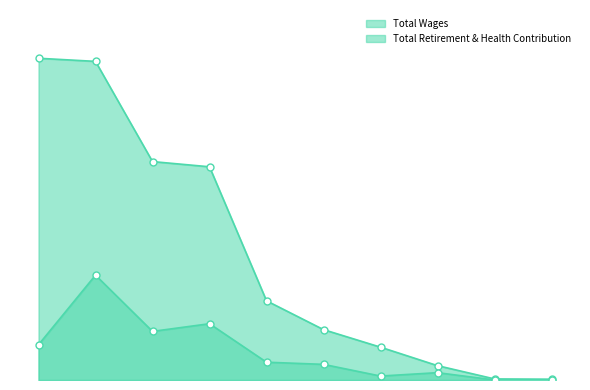

Which series reaches the maximum Y coordinate?

Total Wages